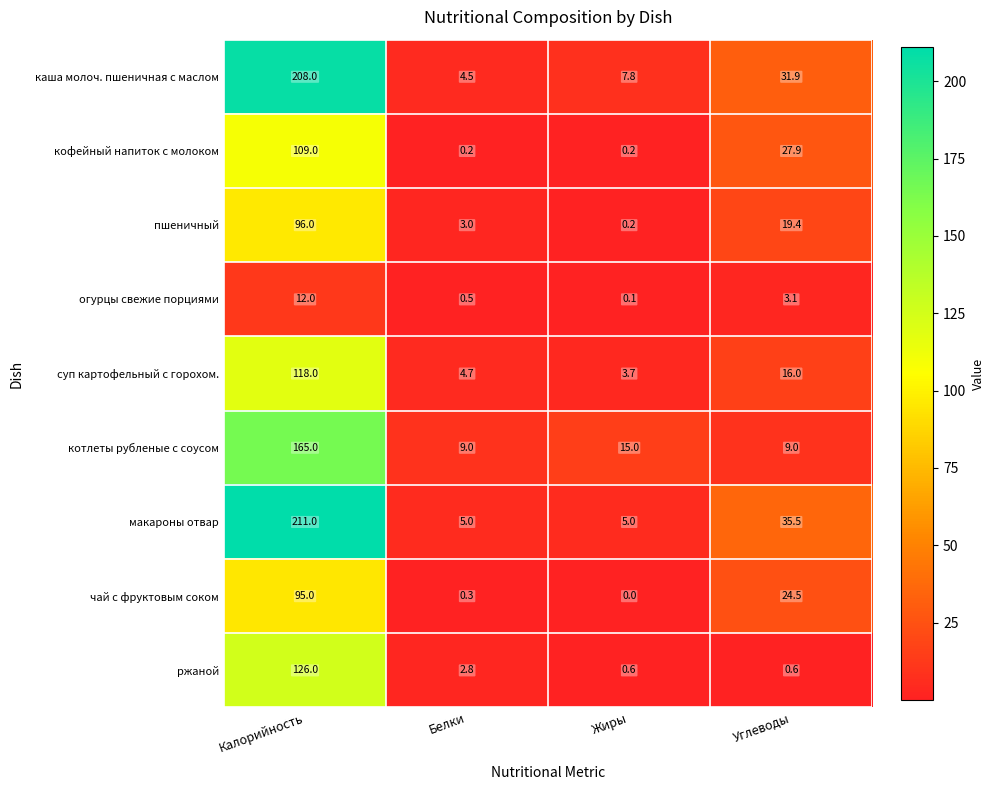

Which series has the largest range (max minus min)?

макароны отвар